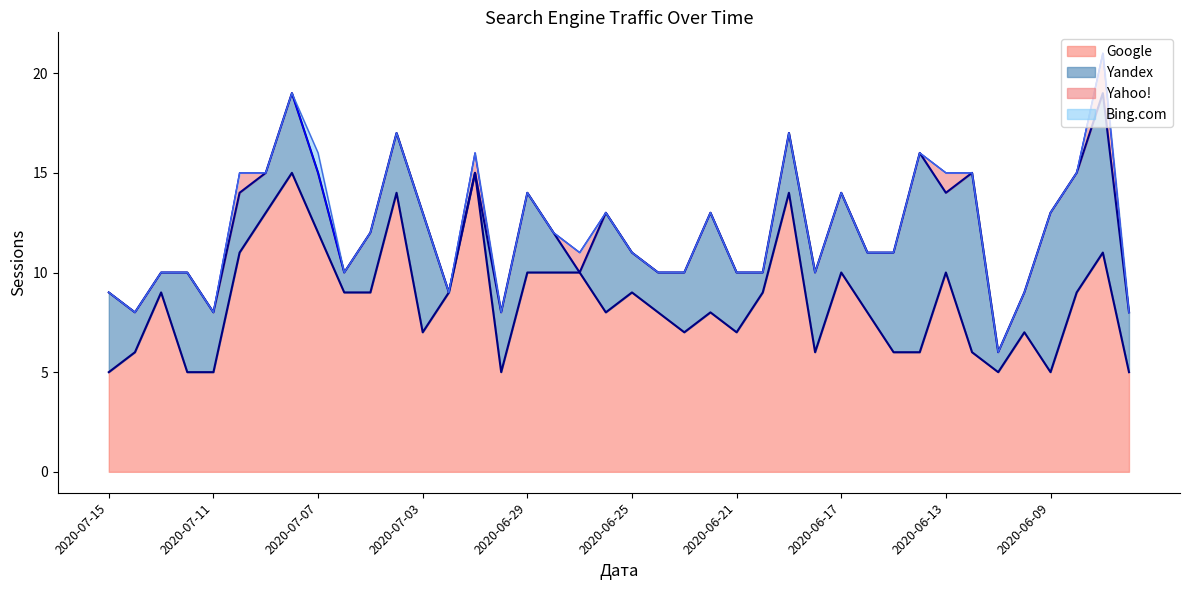

At which category does Yahoo! reach its first local peak?

2020-07-10